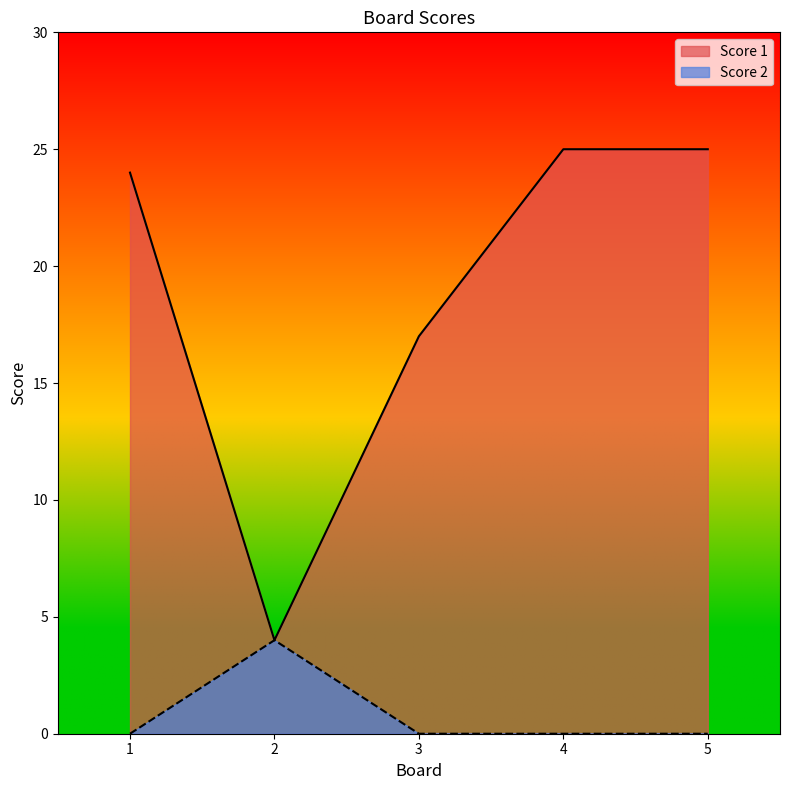

Reading left to right, extract all data points from this chart.

Score 1: 24	4	17	25	25
Score 2: 0	4	0	0	0